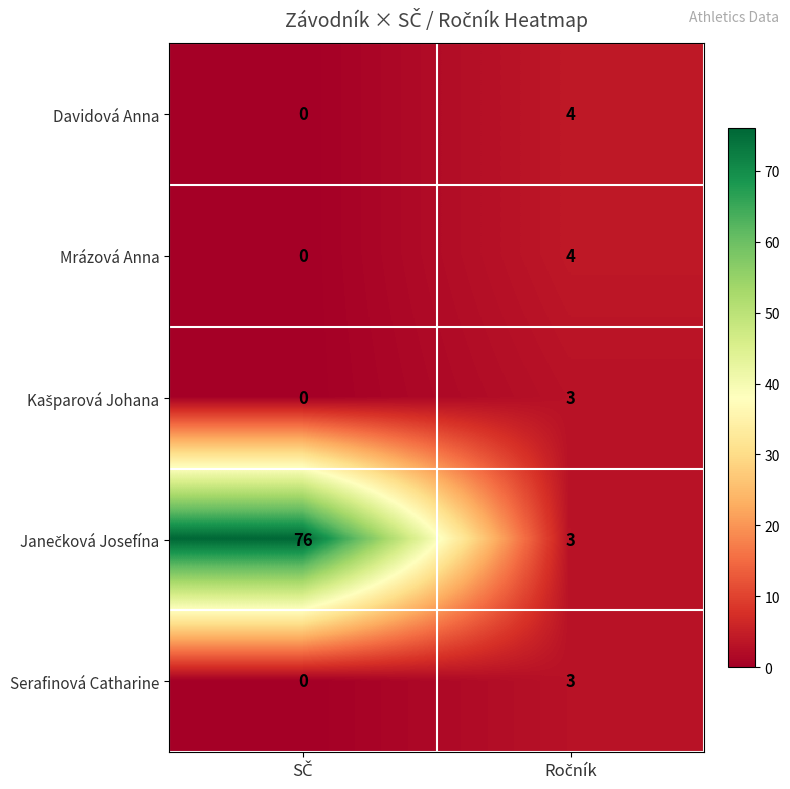

How many categories are shown in the chart?

2